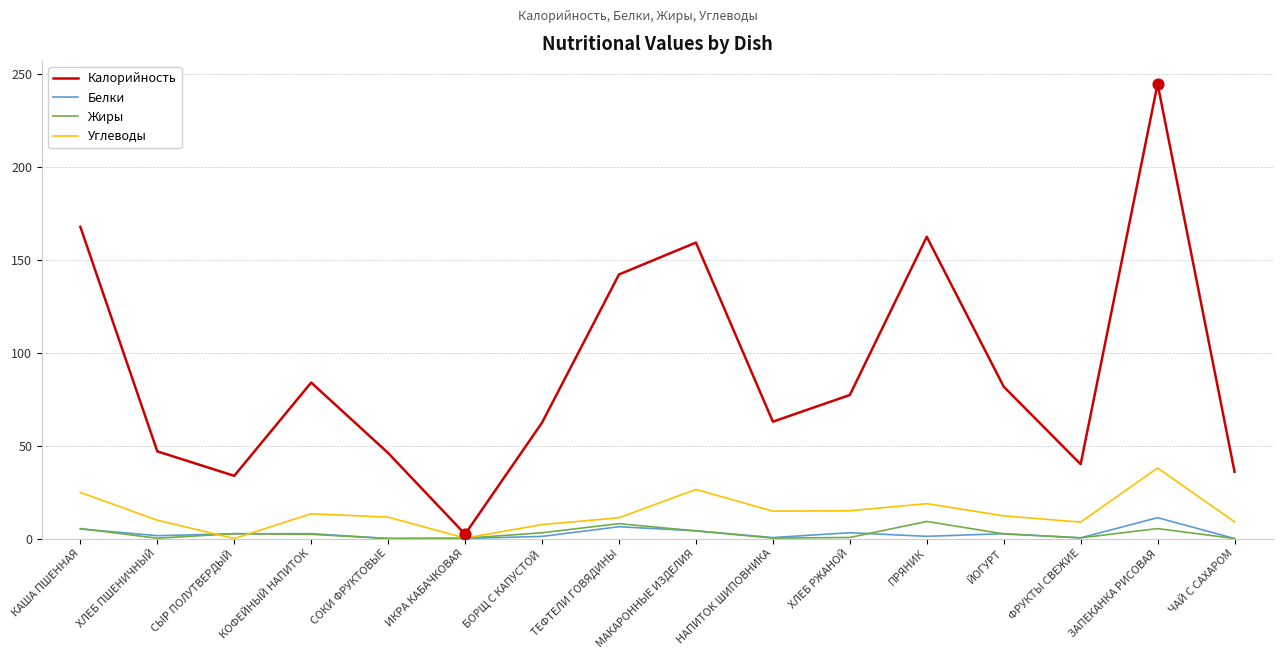

Which series has the widest spread of values?

Калорийность